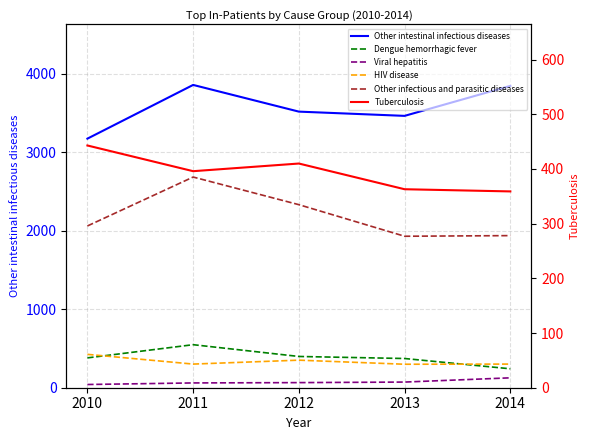

What is the difference between the highest and lowest values at 2010?

3131